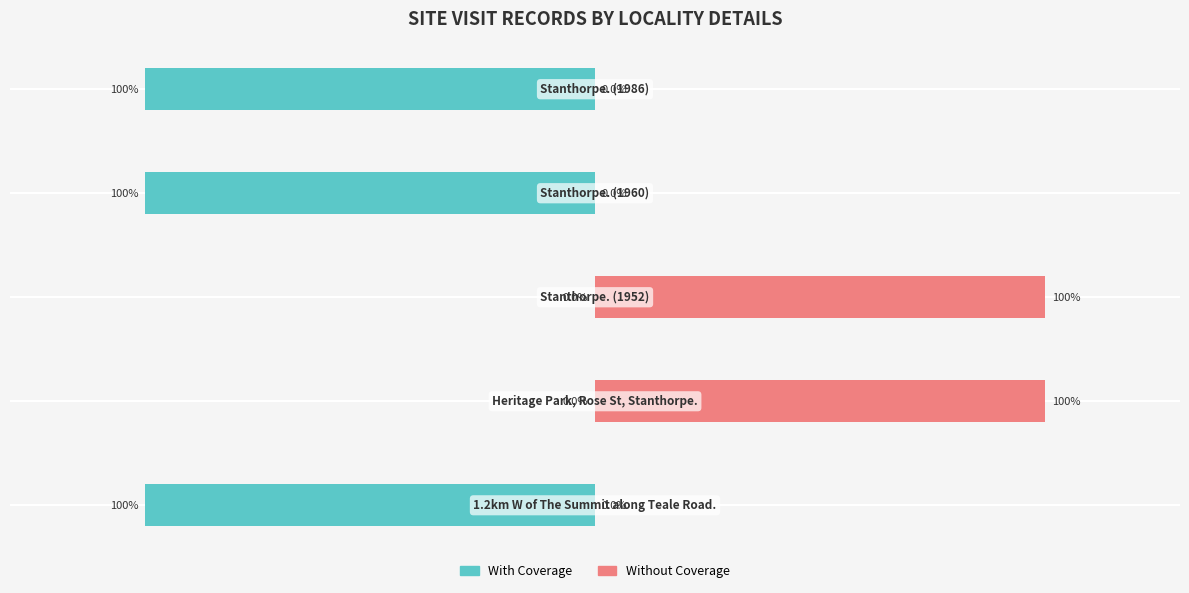

What is the difference between the highest and lowest values at 0?

100